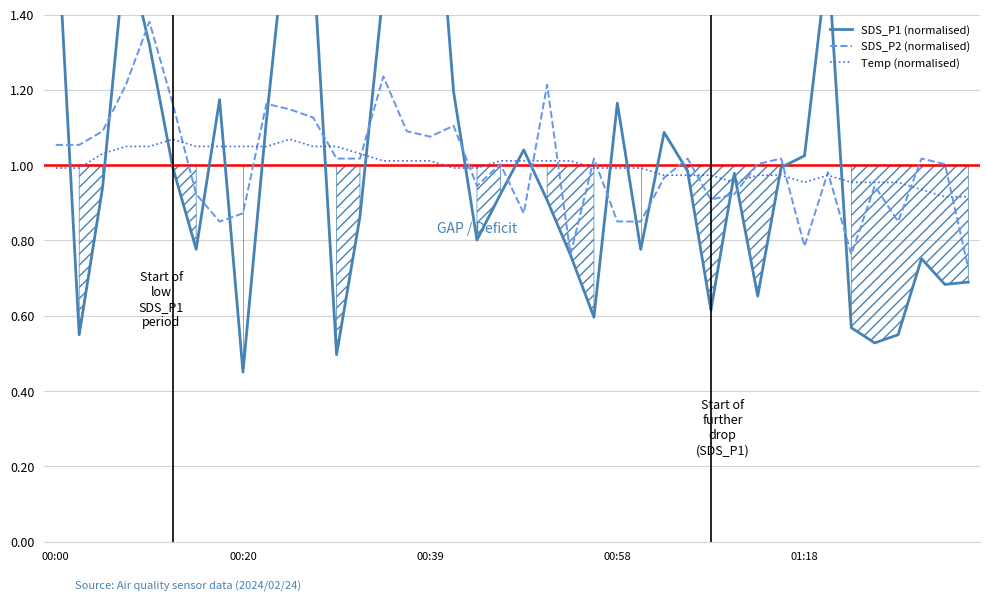

What are all the series names shown in the legend?

SDS_P1 (normalised), SDS_P2 (normalised), Temp (normalised)